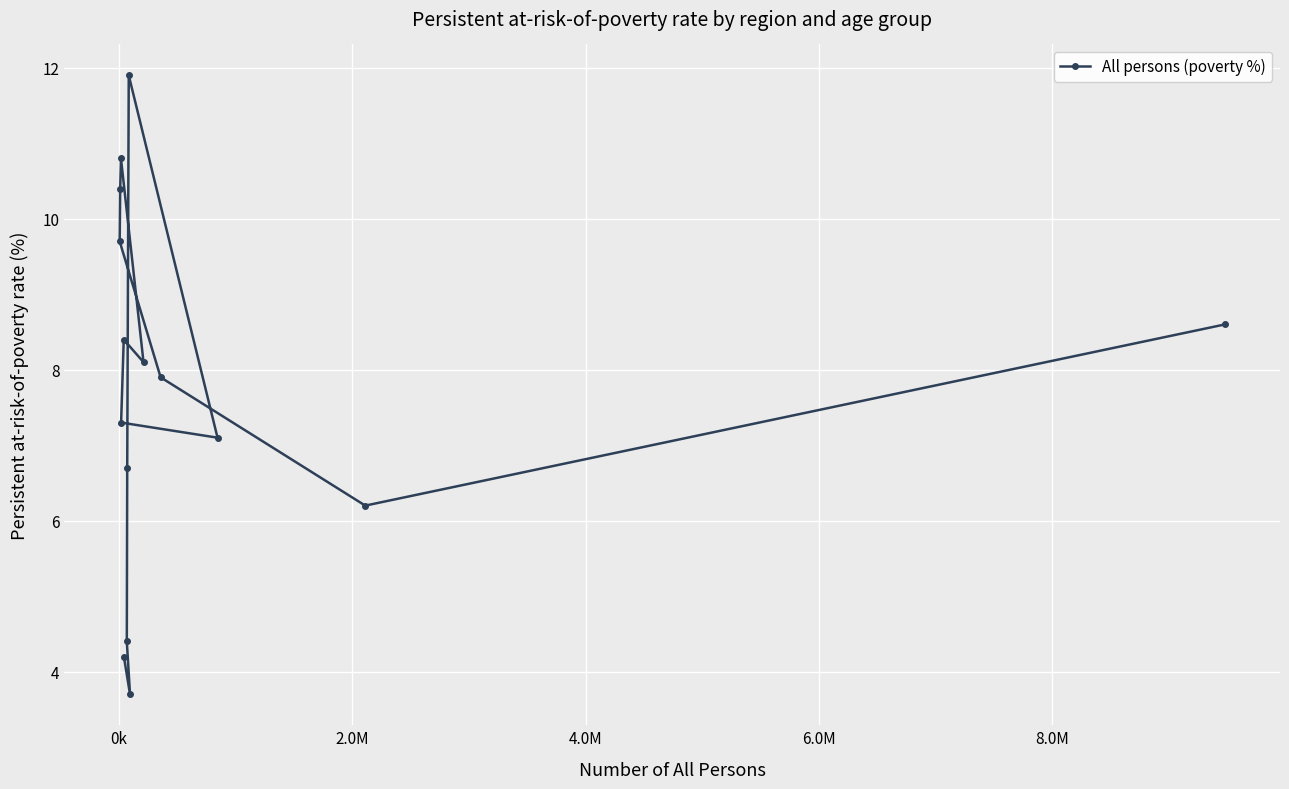

How many data points does each series have?

15